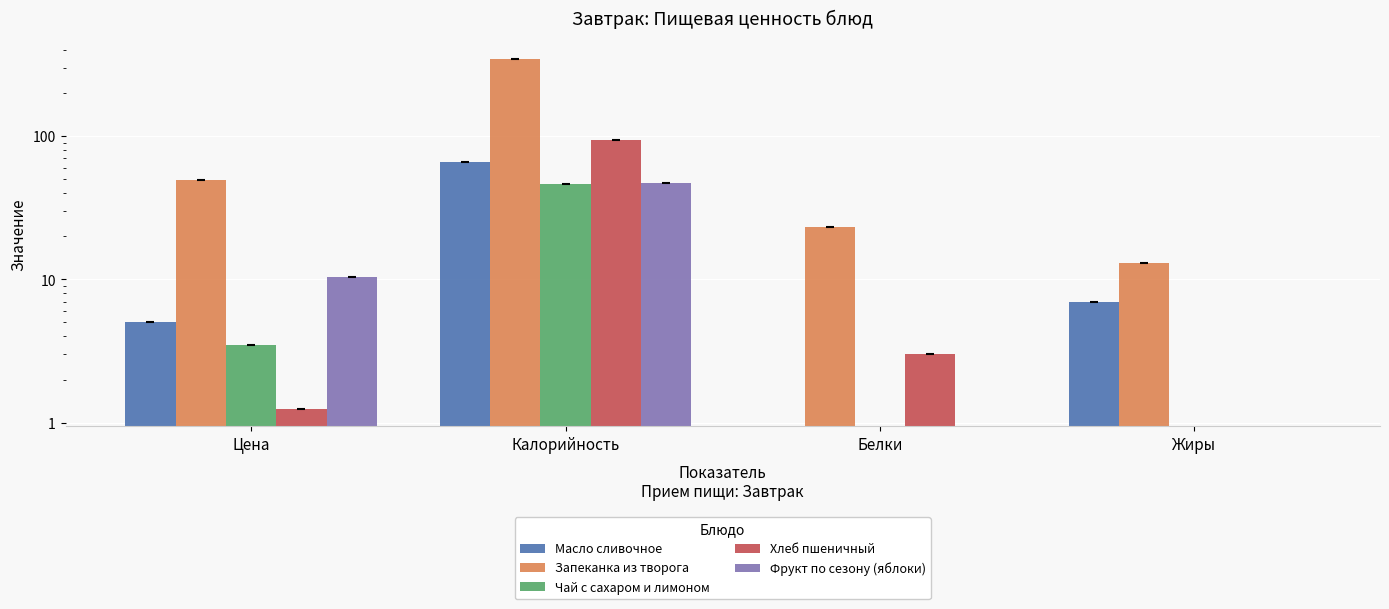

Reading left to right, list all the values displayed in this chart.

Масло сливочное: 5.0	66.0	0.0	7.0
Запеканка из творога: 49.5	346.0	23.0	13.0
Чай с сахаром и лимоном: 3.5	46.0	0.0	0.0
Хлеб пшеничный: 1.2	94.0	3.0	0.0
Фрукт по сезону (яблоки): 10.3	47.0	0.0	0.0